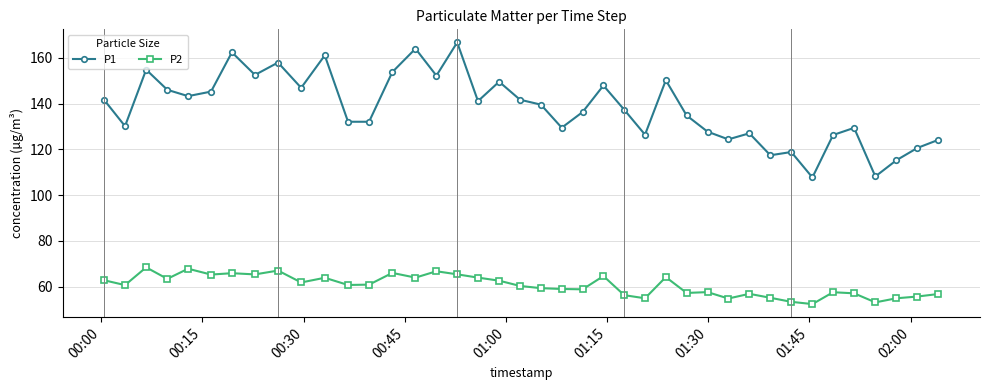

Which series has the largest total across all categories?

P1